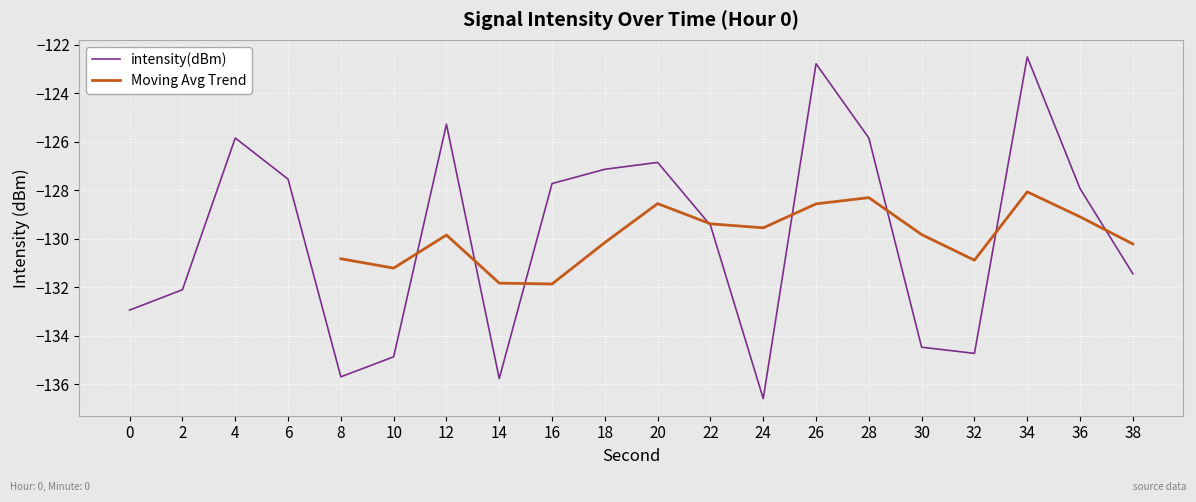

True or false: the data shows -131.4 at 38.

True